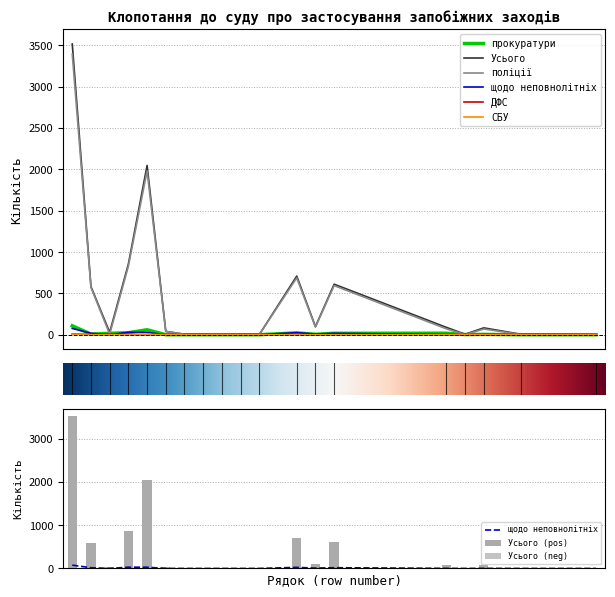

Is it true that ДФС equals 0 at 22?

True